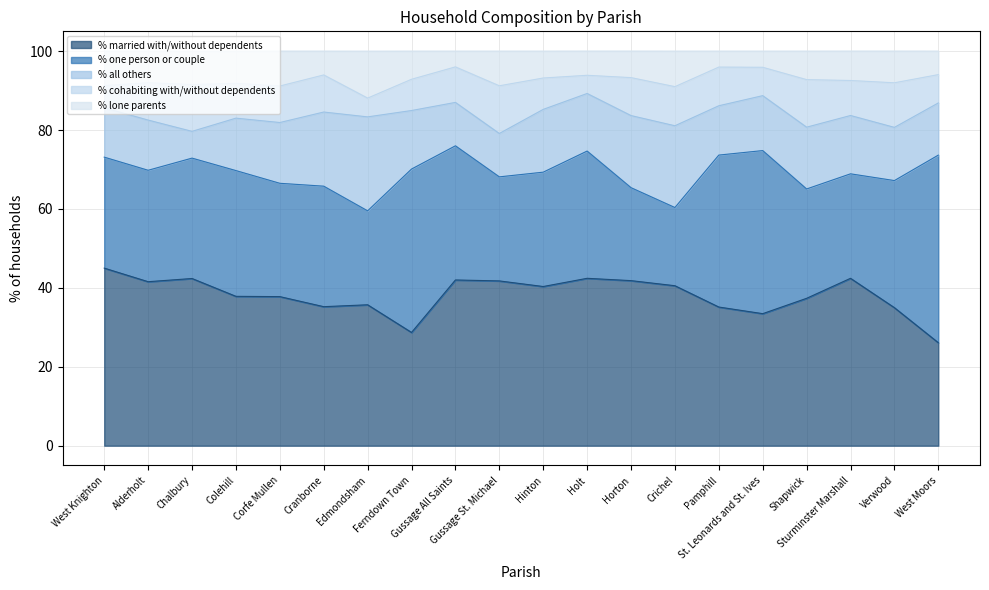

True or false: % cohabiting with/without dependents has a value of 4.7 at Hinton.

False